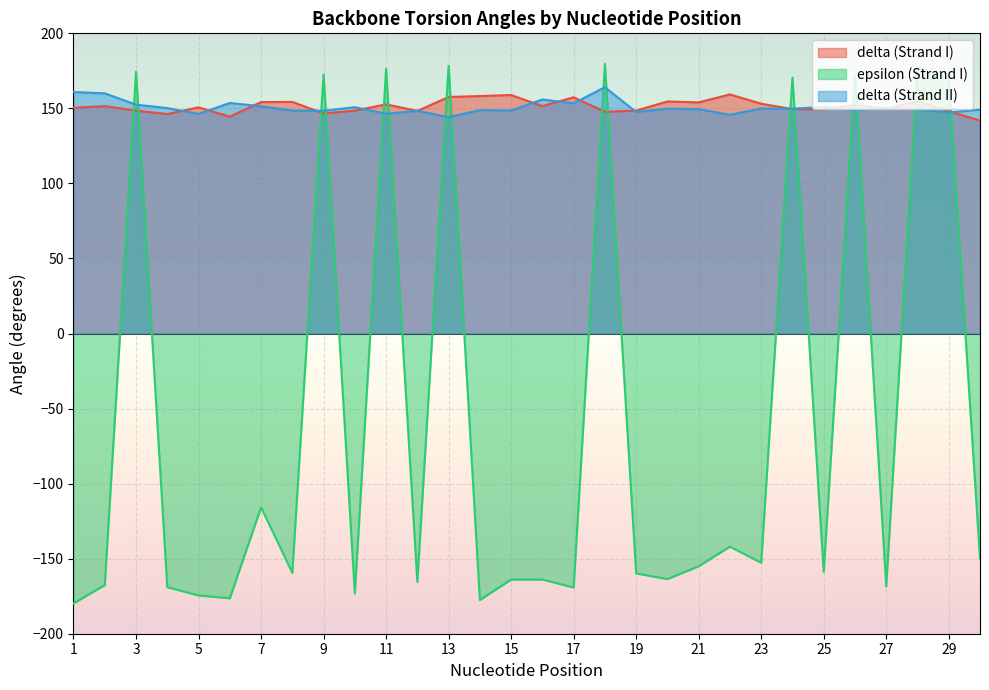

What is the value of the epsilon (Strand I) point at the 23rd from the left?

-152.7